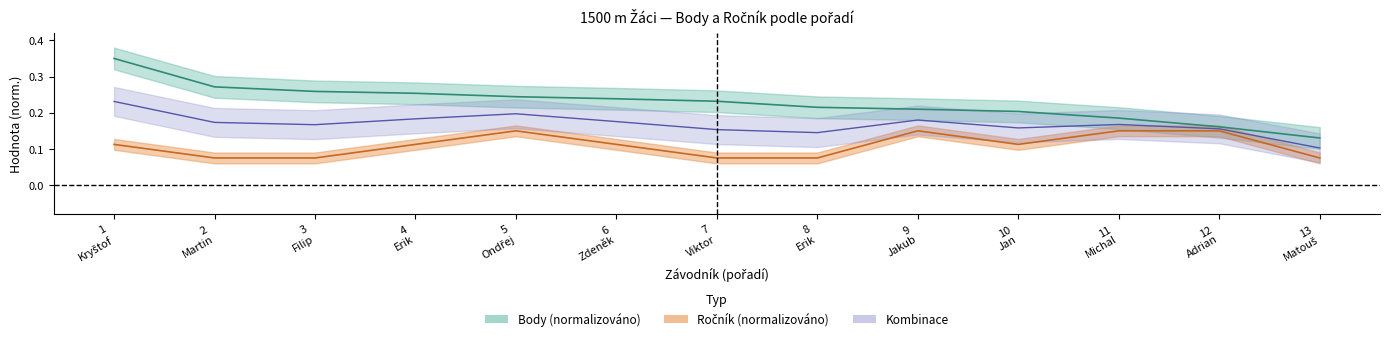

True or false: body has more than 1 interior local peaks.

False